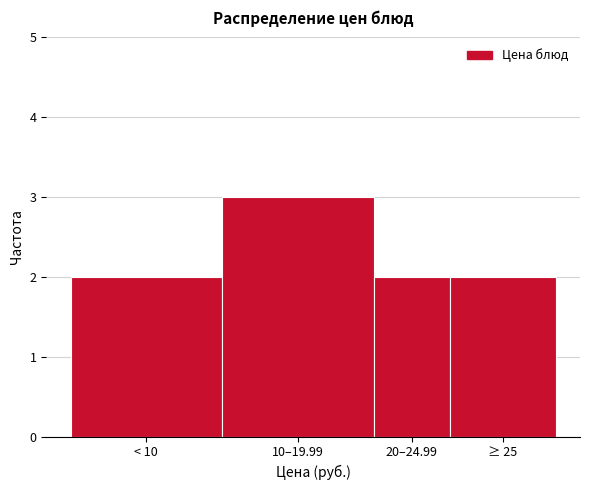

Reading left to right, what are all the values shown in this chart?

2	3	2	2